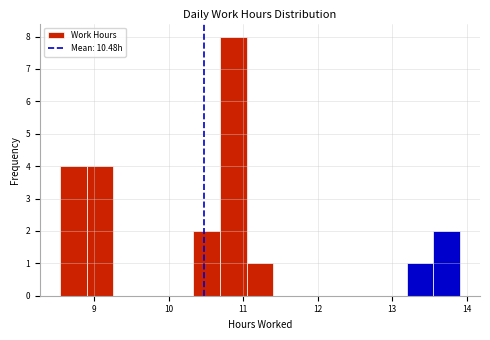

Around what value on the x-axis is the tallest bar? Give the approximate position of its centre, as read against the axis.

10.9